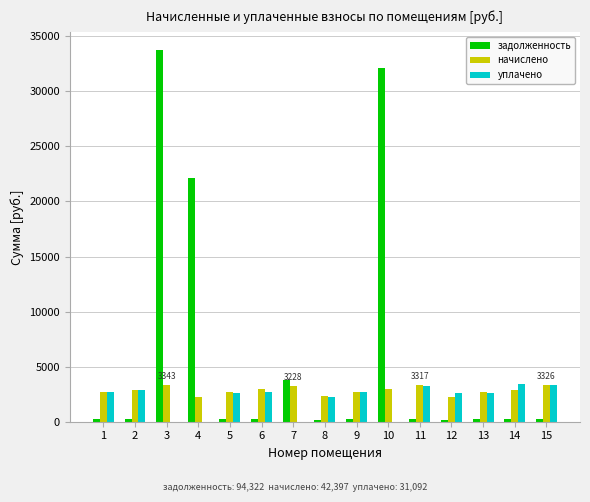

Which series changed the most between 12 and 14?

уплачено